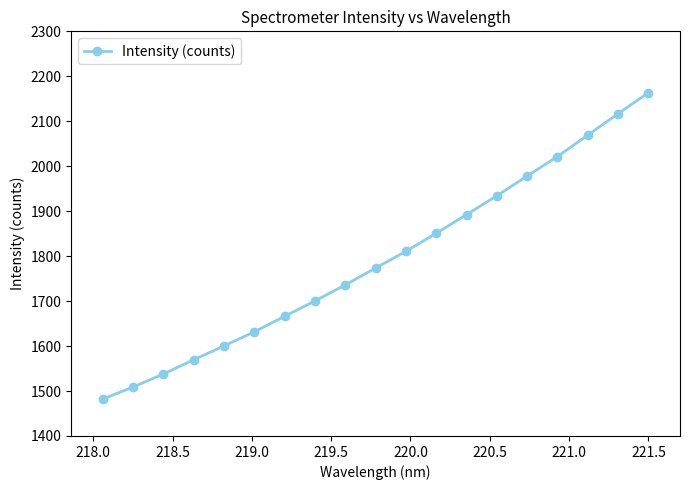

What is the smallest value displayed?

1482.1